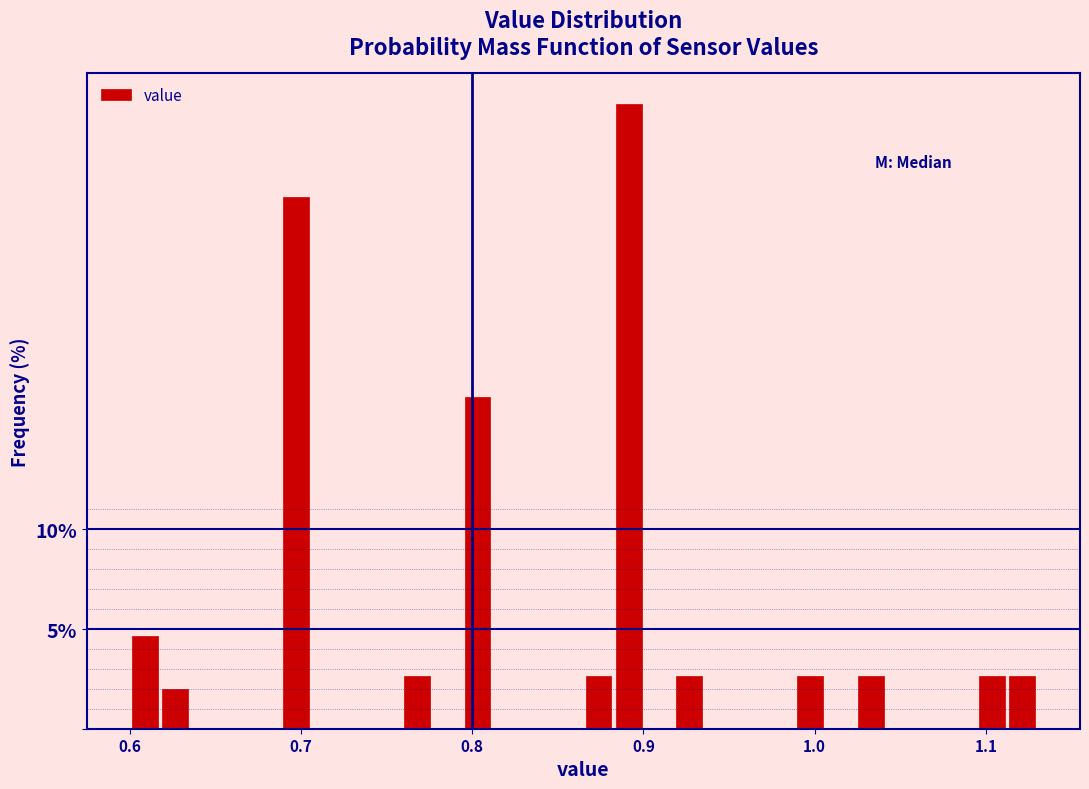

Around what value on the x-axis is the tallest bar? Give the approximate position of its centre, as read against the axis.

0.89